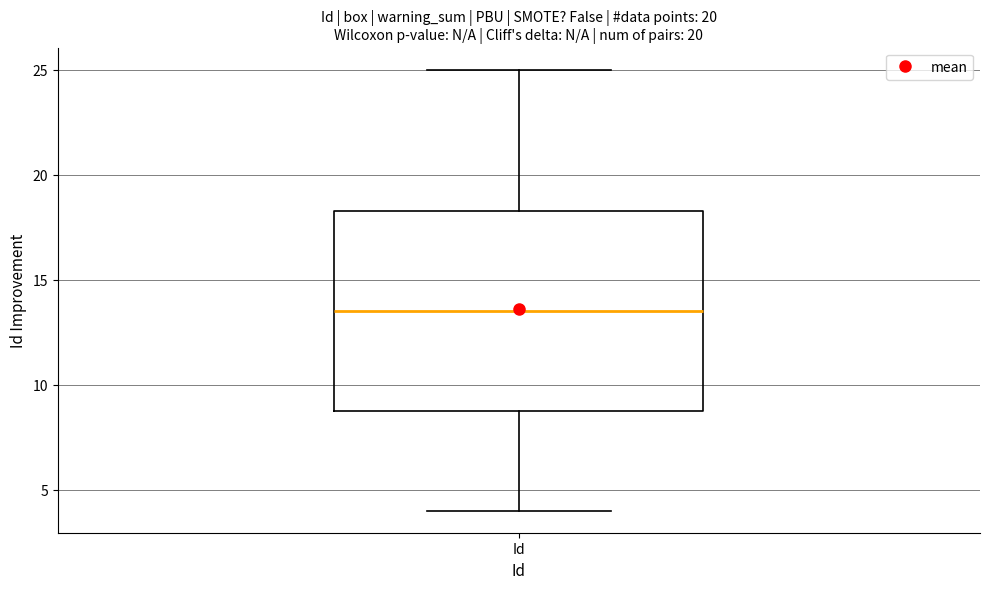

Where does the upper whisker of the box for Id end on the y-axis? The values are not printed on the chart, so give them approximately, as read against the axis.

25.0